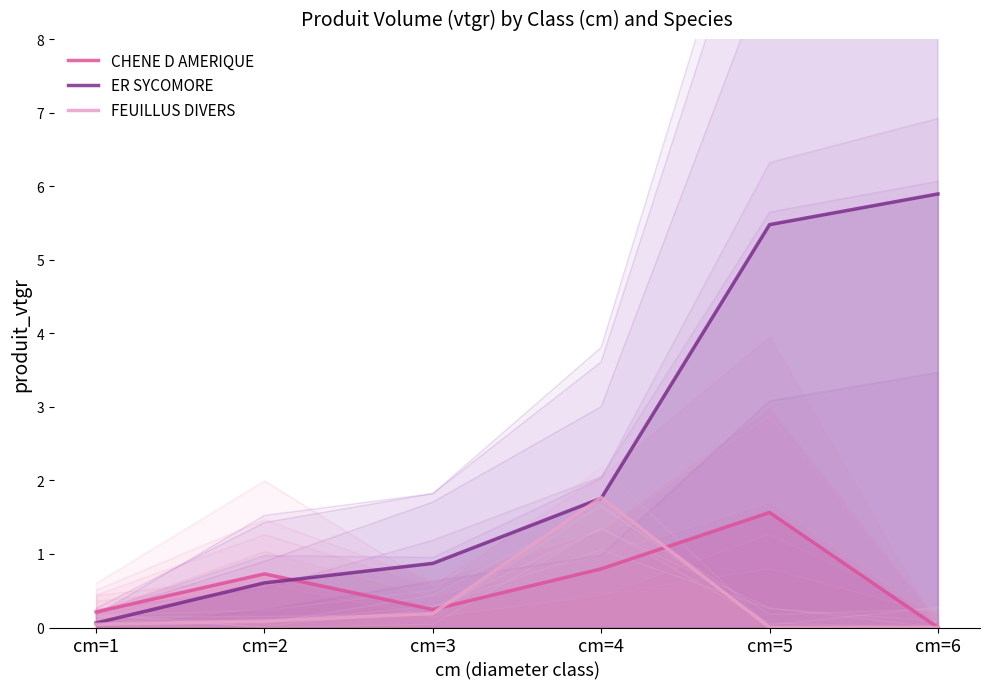

What is the highest value of the ER SYCOMORE series?

5.9